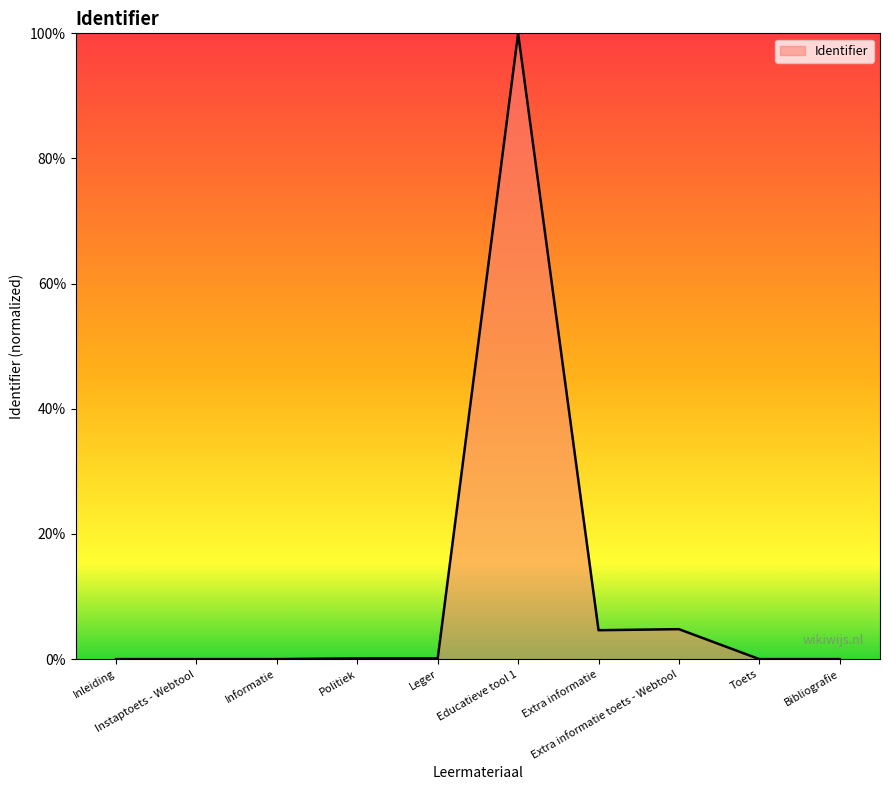

Reading right to left, list all the values displayed in this chart.

Bibliografie=0.0	Toets=0.0	Extra informatie toets - Webtool=4.8	Extra informatie=4.6	Educatieve tool 1=100.0	Leger=0.1	Politiek=0.1	Informatie=0.0	Instaptoets - Webtool=0.0	Inleiding=0.0